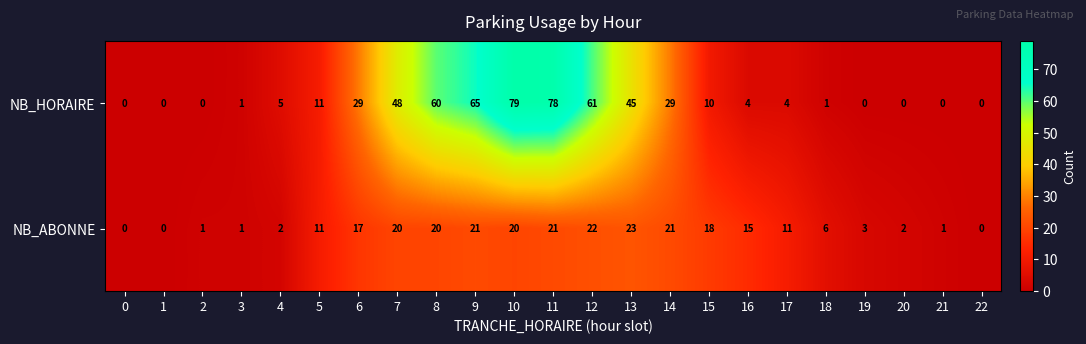

How many distinct data groups are displayed?

2